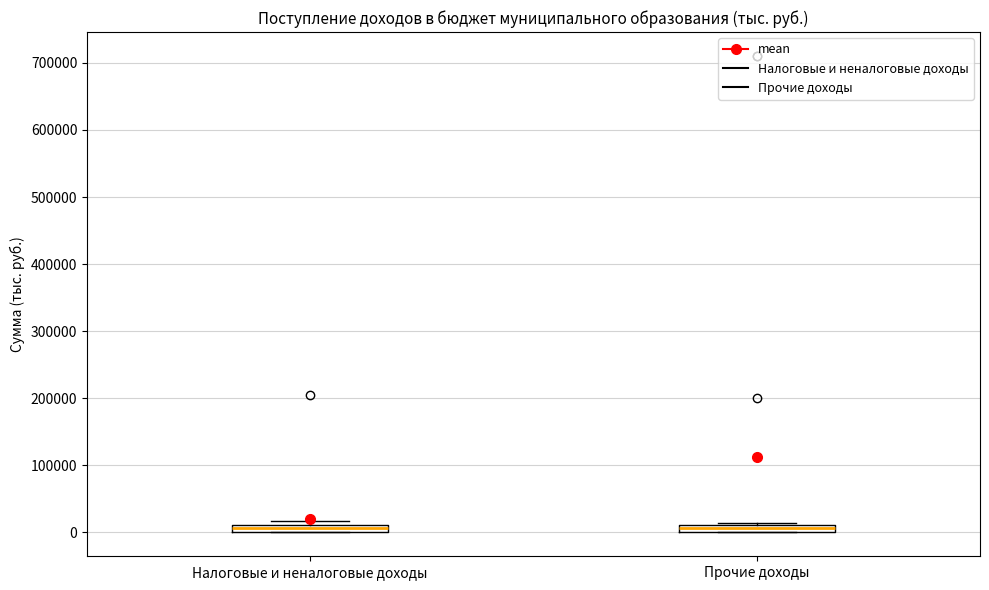

Where is the lower edge of the box for Налоговые и неналоговые доходы on the y-axis? The values are not printed on the chart, so give them approximately, as read against the axis.

0